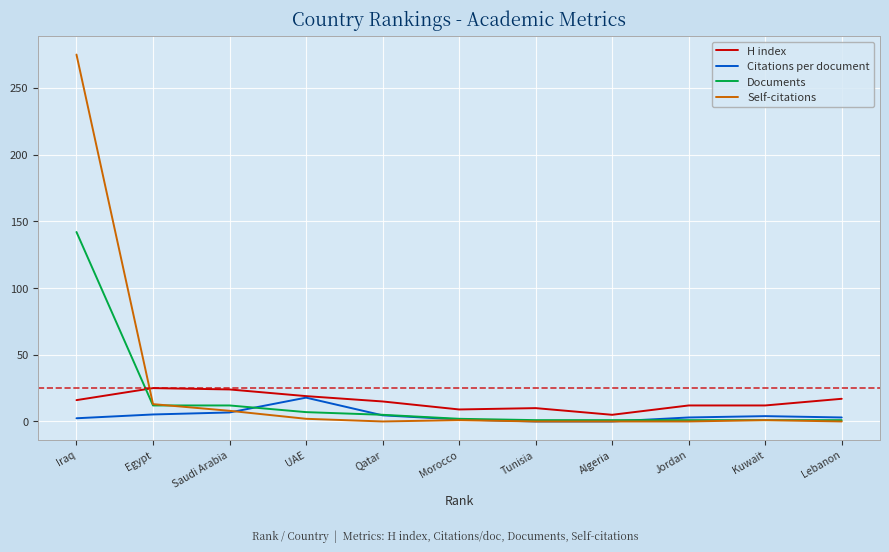

Which series has the largest range (max minus min)?

Self-citations